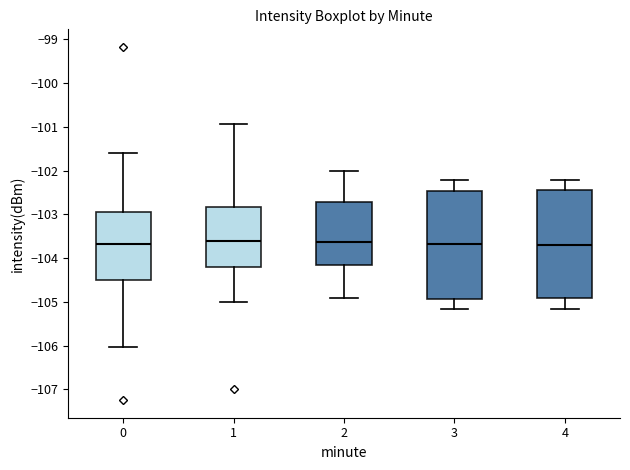

Reading left to right, transcribe this box plot: for each box, give where its median line is, the range the box spans, and where its two whiskers end, as read against the y-axis. The values are not printed on the chart, so give them approximately, as read against the axis.

0: median -103.7, box -104.5 to -102.9, whiskers -106.0 to -101.6
1: median -103.6, box -104.2 to -102.8, whiskers -105.0 to -100.9
2: median -103.6, box -104.2 to -102.7, whiskers -104.9 to -102.0
3: median -103.7, box -104.9 to -102.5, whiskers -105.2 to -102.2
4: median -103.7, box -104.9 to -102.4, whiskers -105.2 to -102.2